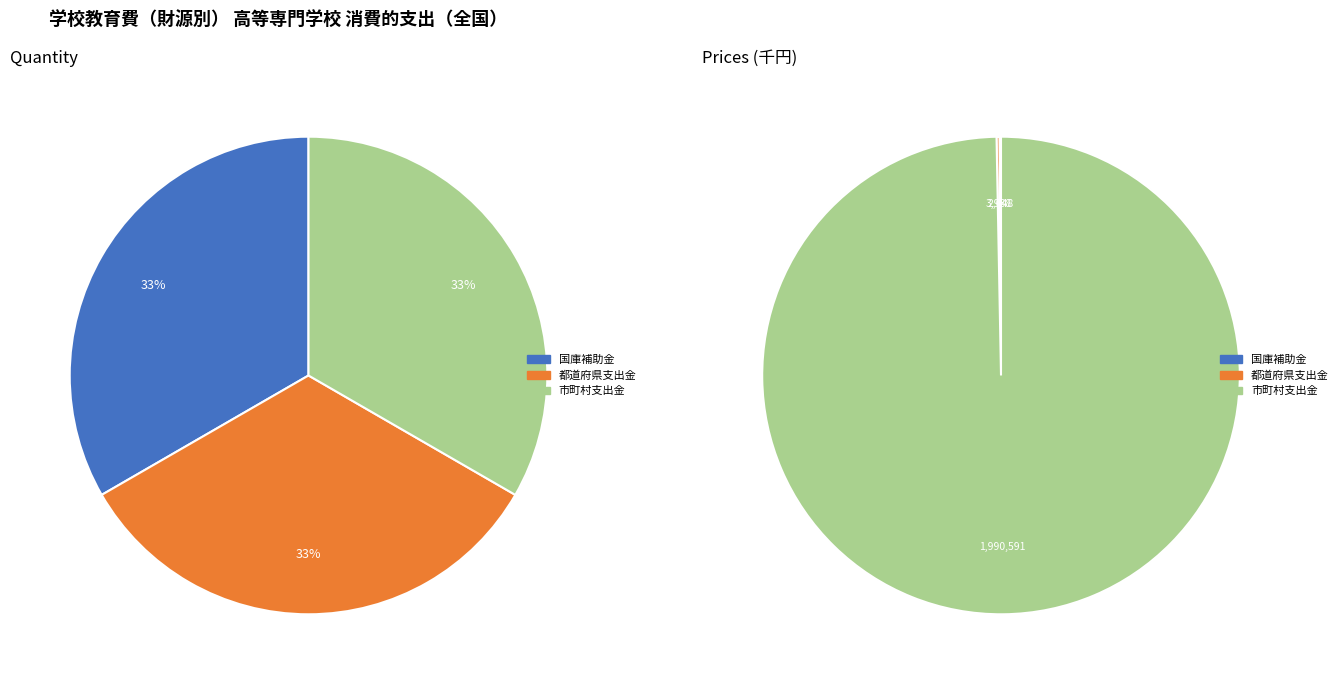

Combined, do 市町村支出金 and 国庫補助金 account for over 50%?

Yes